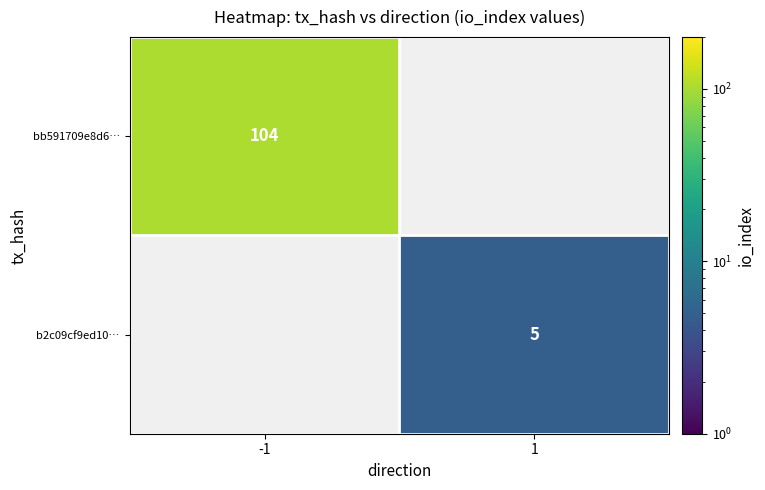

The b2c09cf9ed10… series shows 5 at 1. True or false?

True